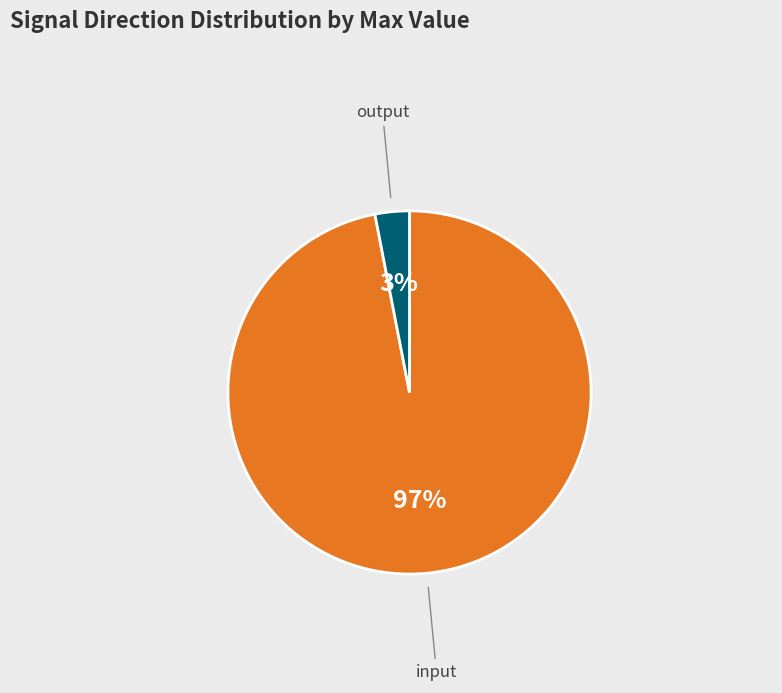

Count the number of slices in the pie.

2